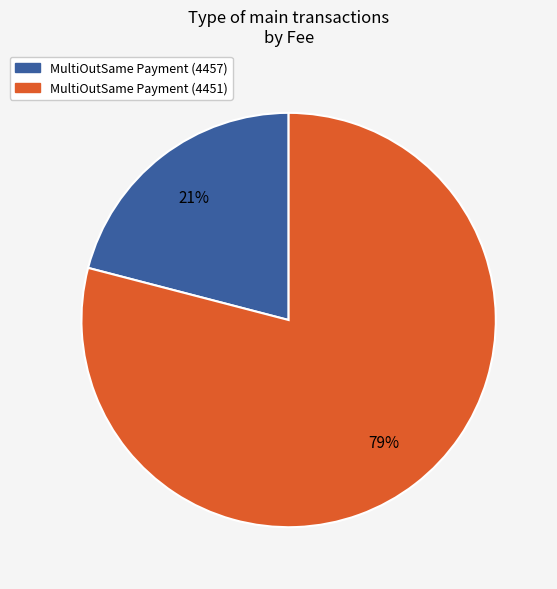

Does MultiOutSame Payment (4451) account for over 50% of the chart?

Yes